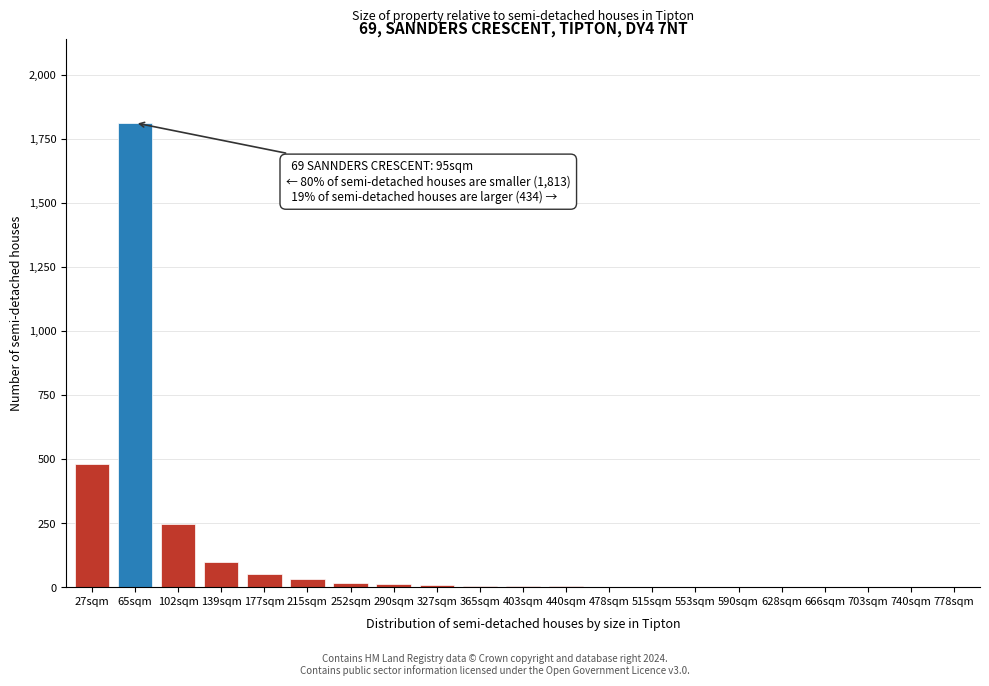

What is the sum of all values?

2794